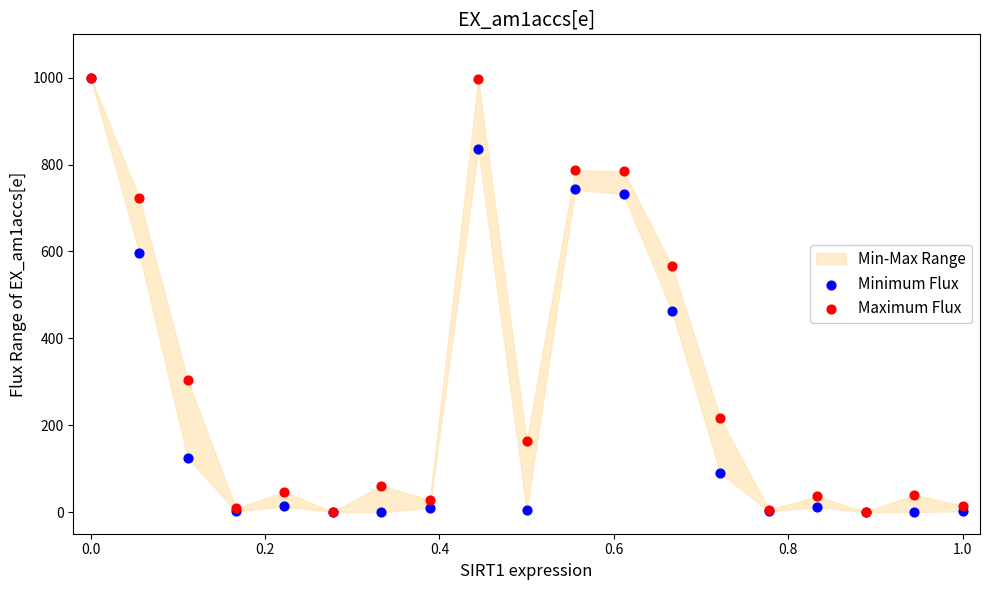

Across all series, what Y value is closest to 500?

462.4